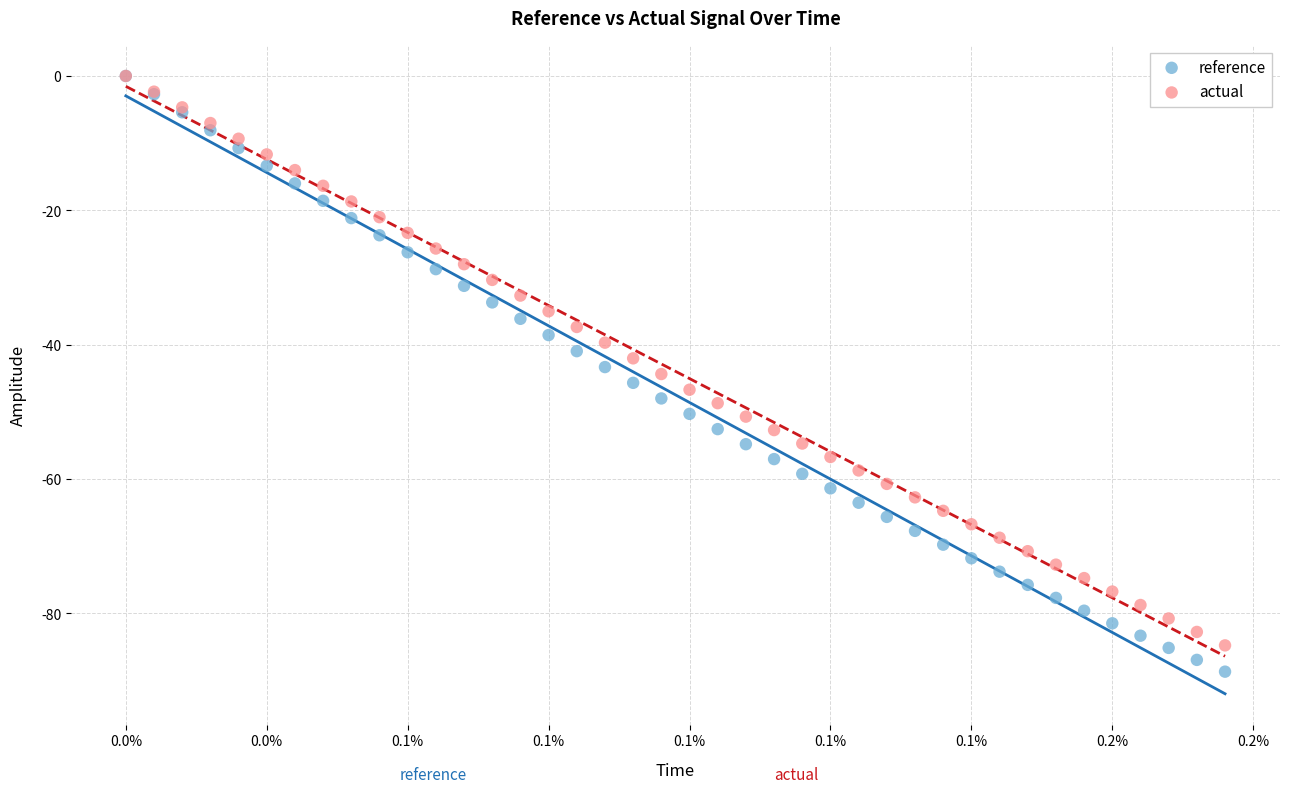

What are all the series names shown in the legend?

reference, actual